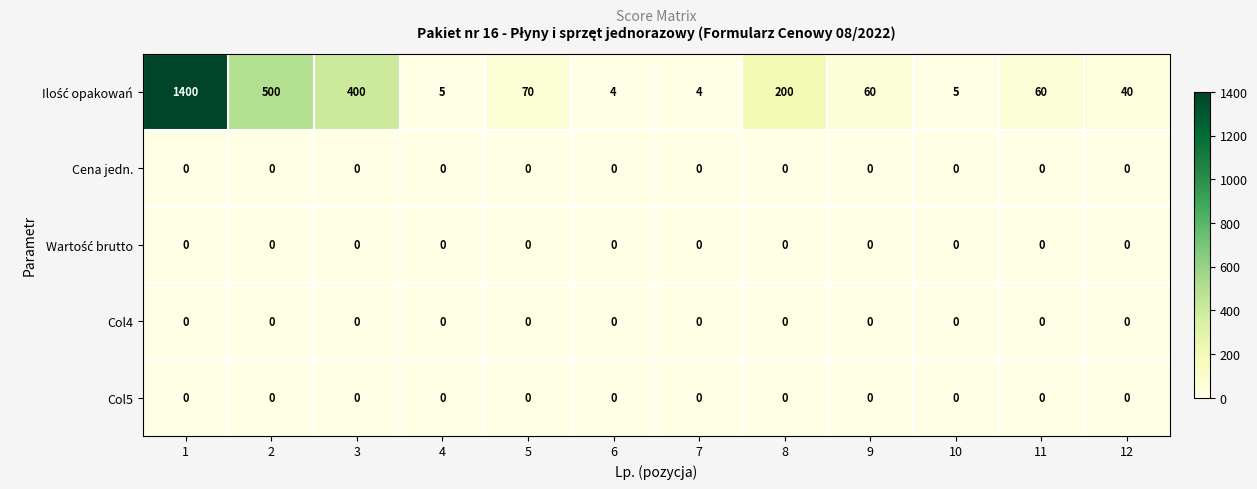

At which category is the sum across all series the highest?

1